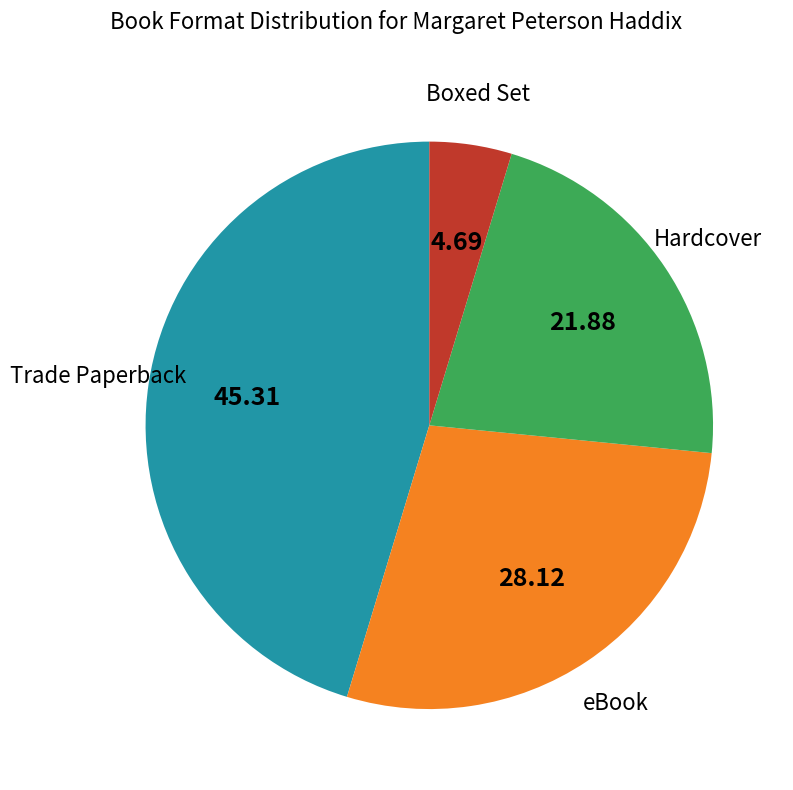

Is there any slice that represents more than half of the pie?

No